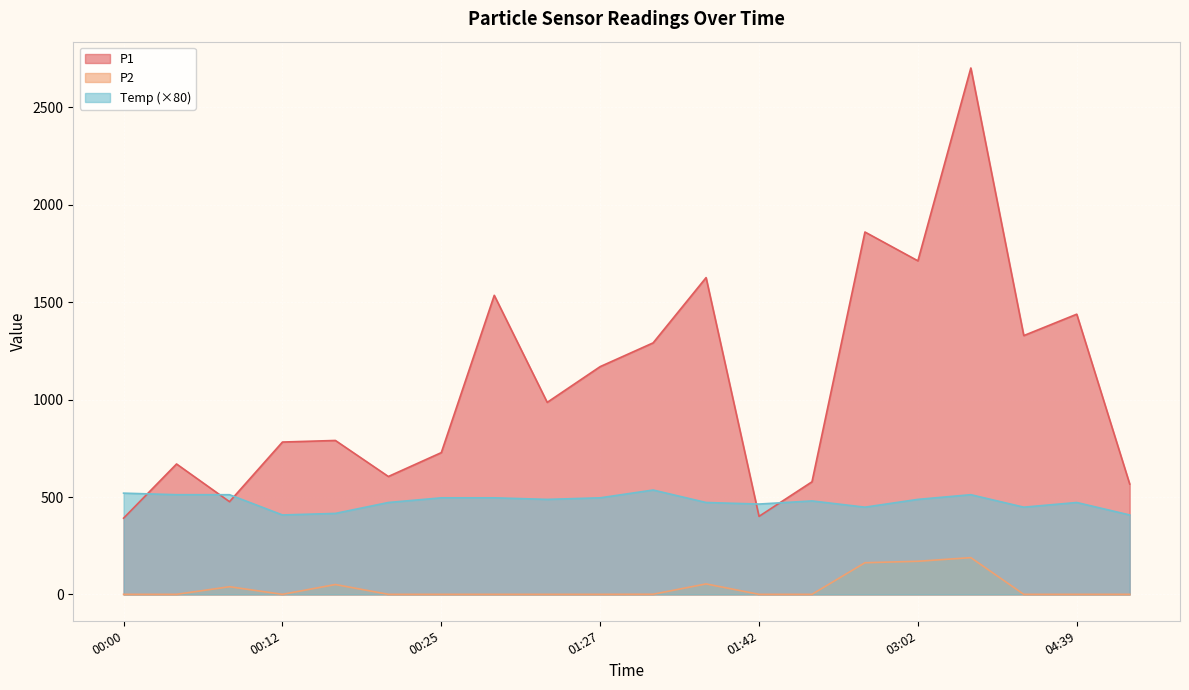

How many lines are shown in the chart?

3